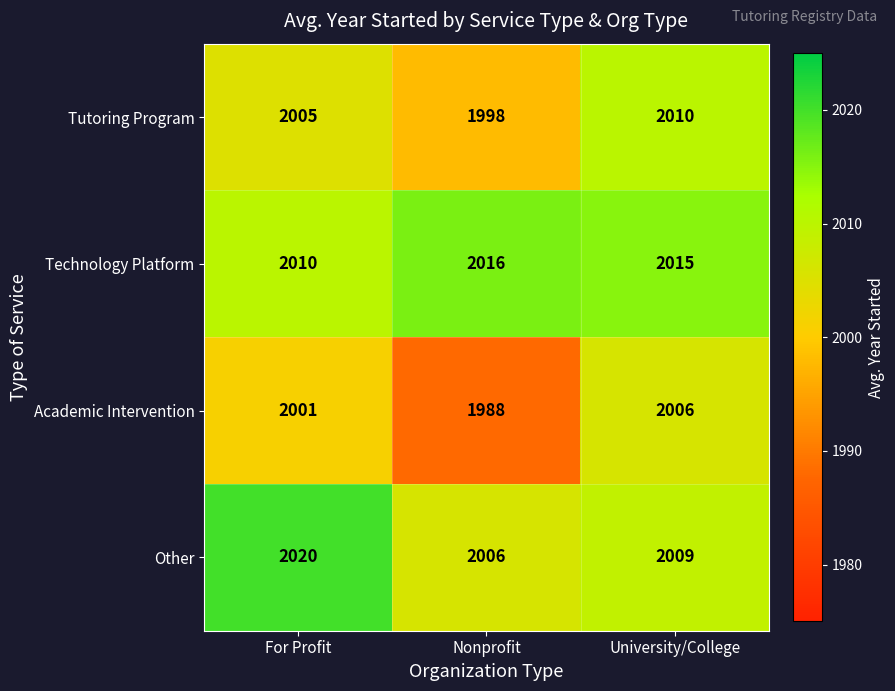

What is the smallest value displayed?

1988